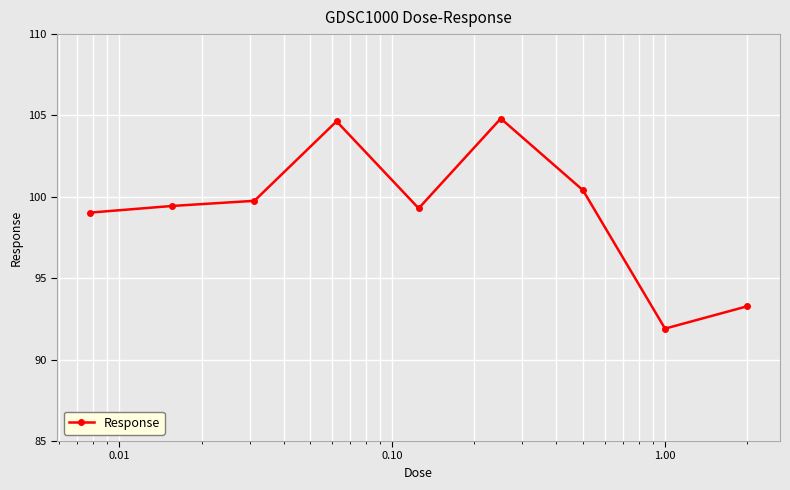

What is the average value?

99.2